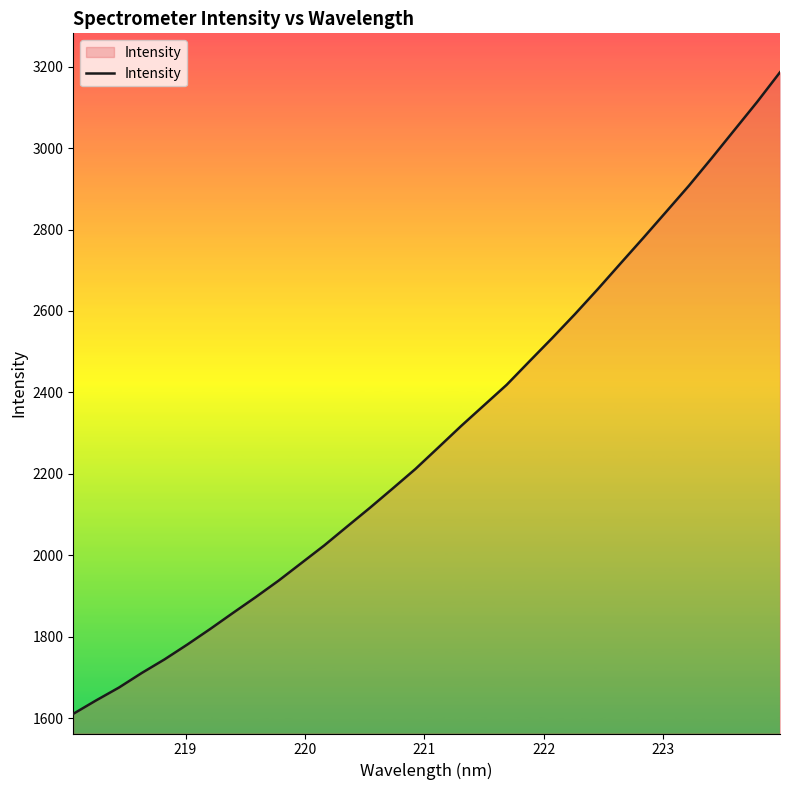

How many distinct data groups are displayed?

1